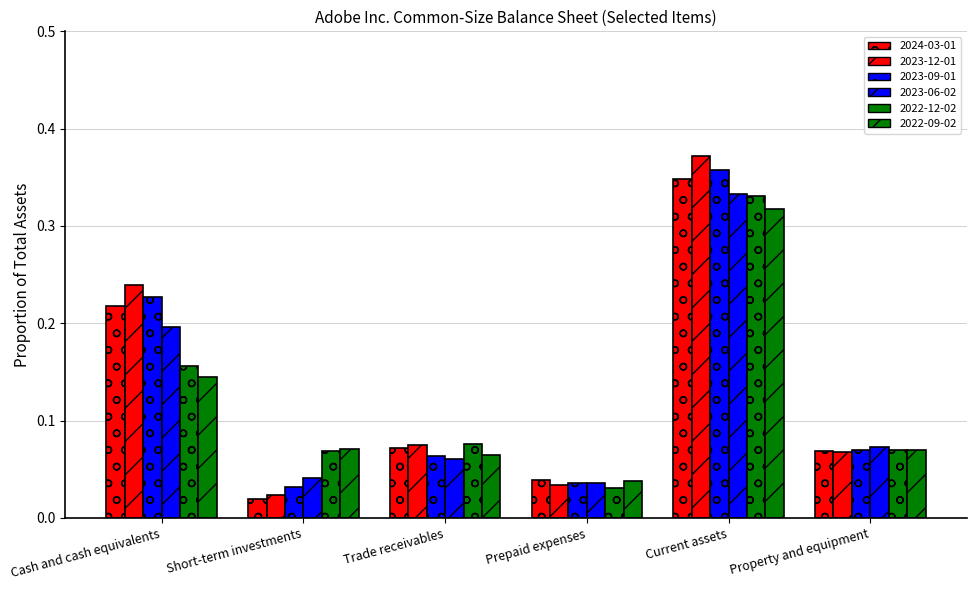

How many bars are there in total?

36